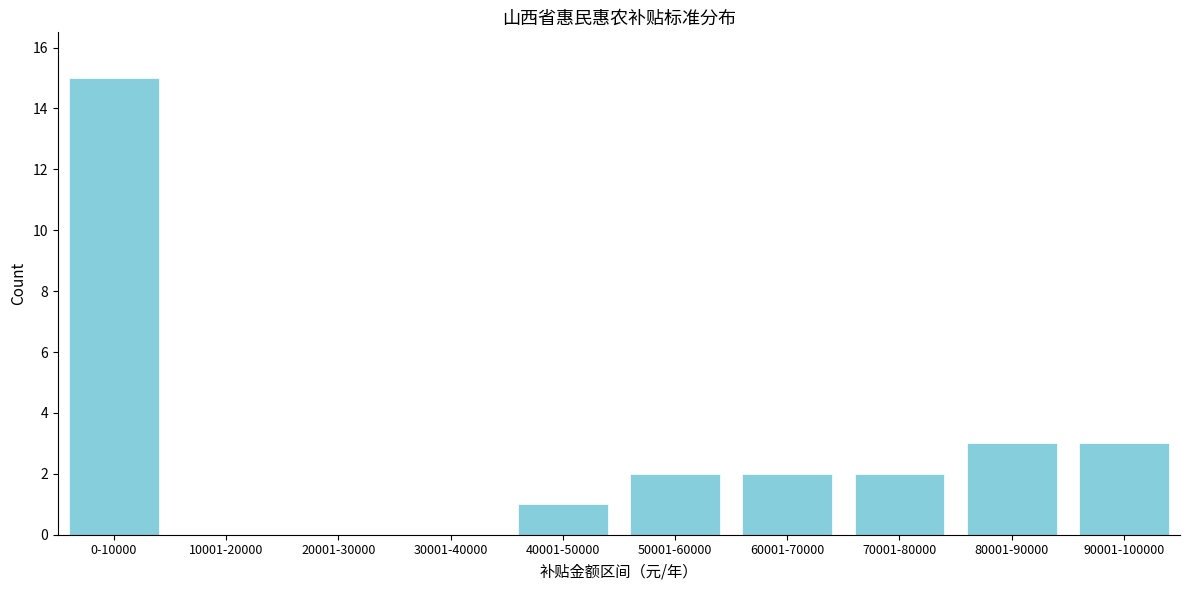

Reading left to right, transcribe all the data shown in this chart.

0-10000=15	10001-20000=0	20001-30000=0	30001-40000=0	40001-50000=1	50001-60000=2	60001-70000=2	70001-80000=2	80001-90000=3	90001-100000=3